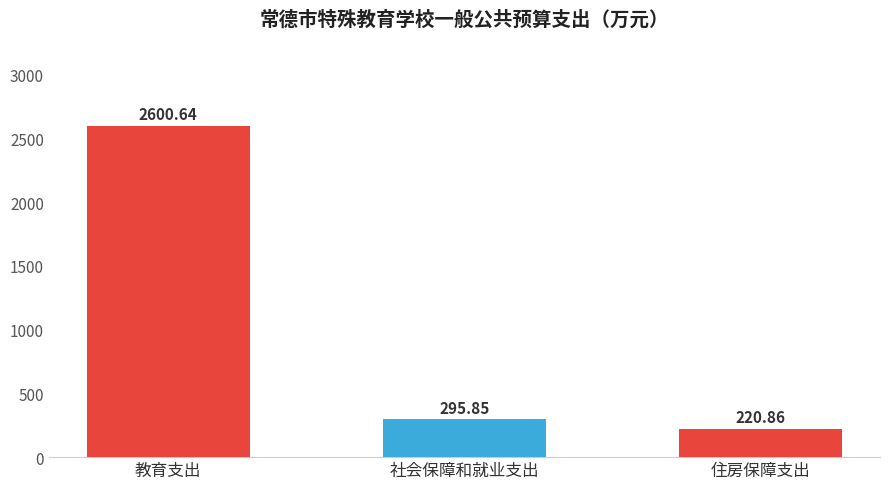

What is the average value?

1039.1